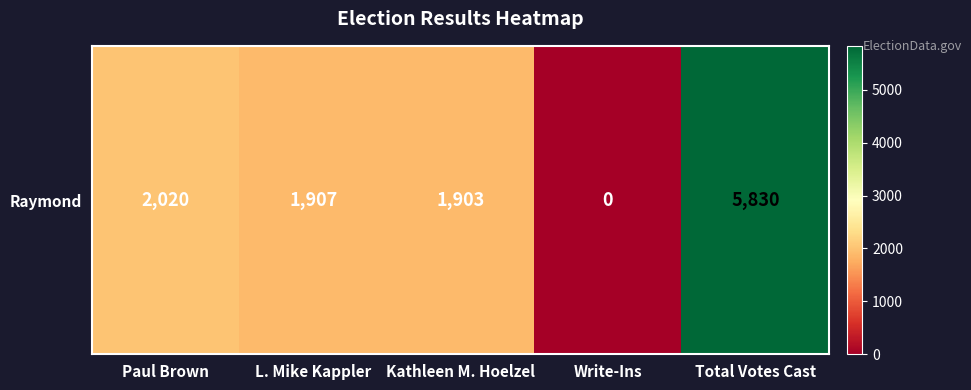

At which label does the data first exceed 1907?

Paul Brown